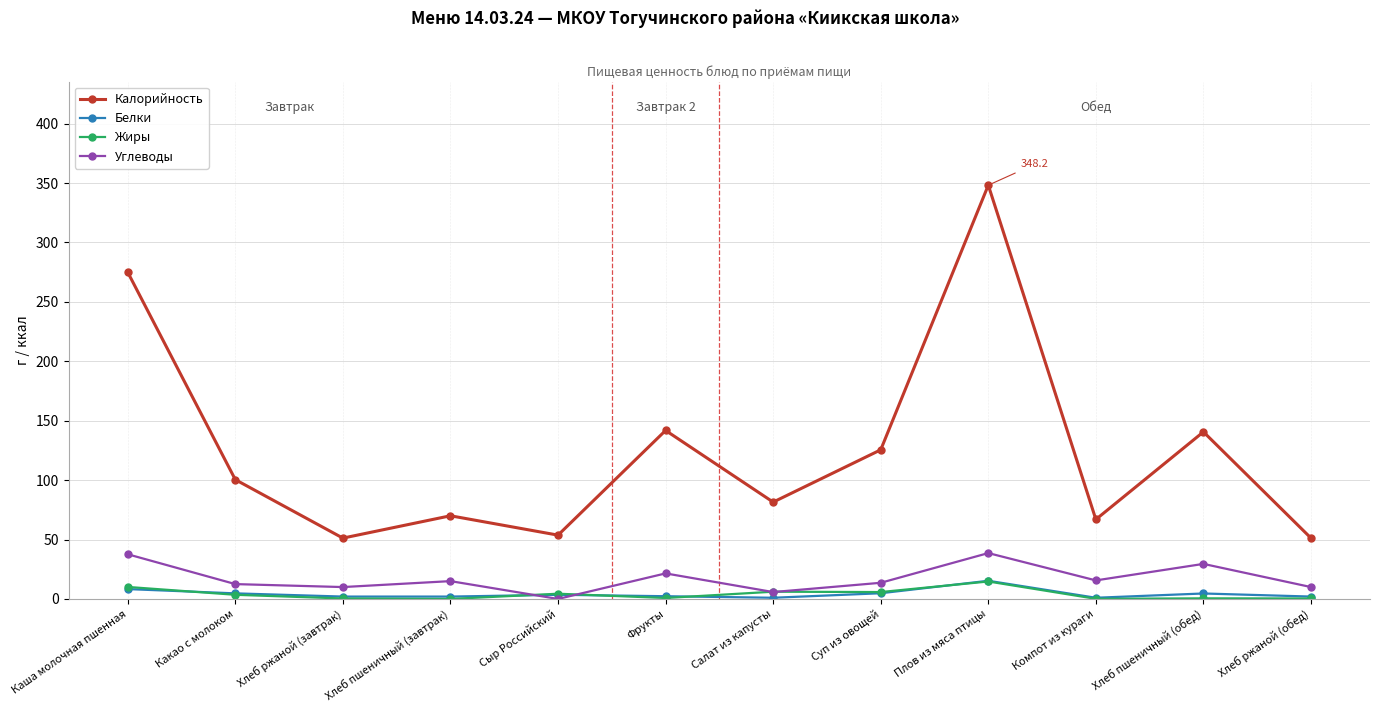

At which label does Белки first exceed 3?

Каша молочная пшенная